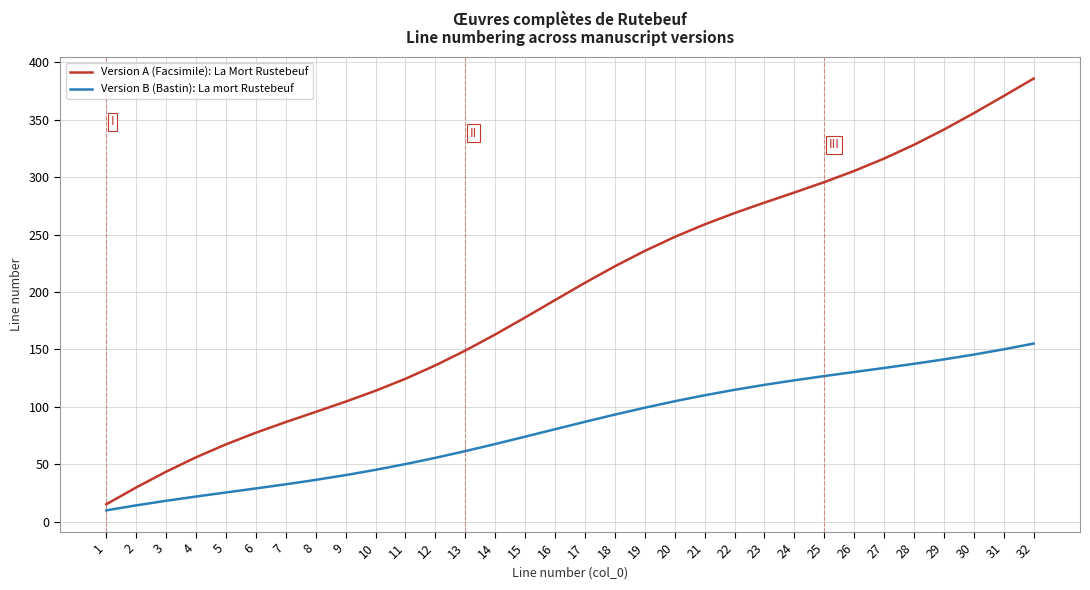

Is this an area chart (filled region under the line)?

No